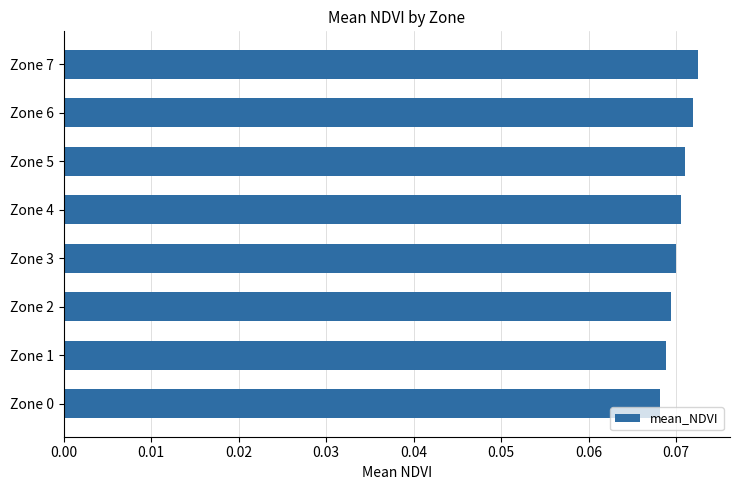

What is the sum of all values?

0.6